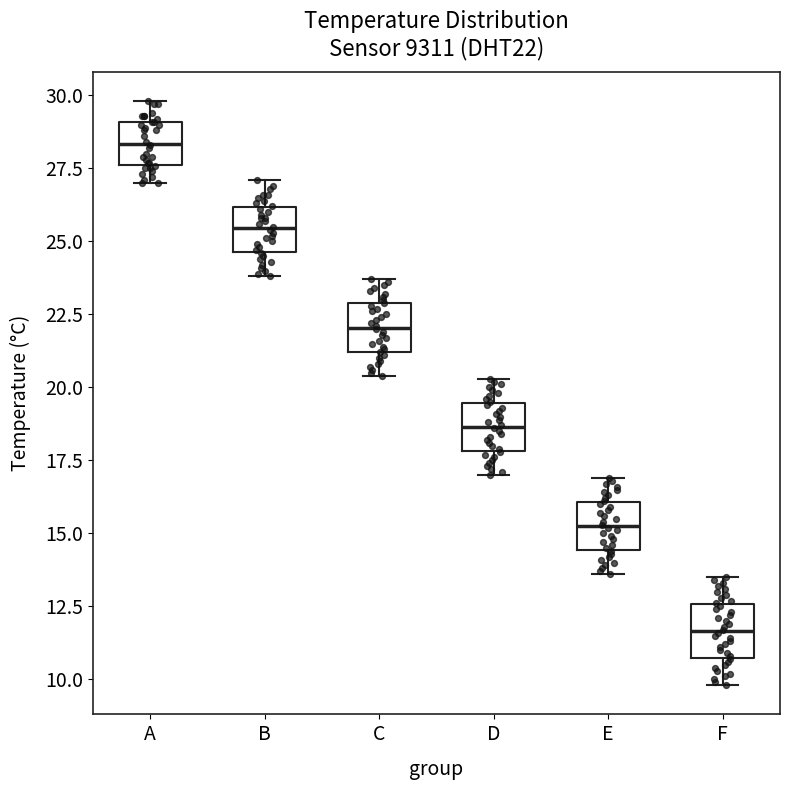

Which box has the highest median line?

A